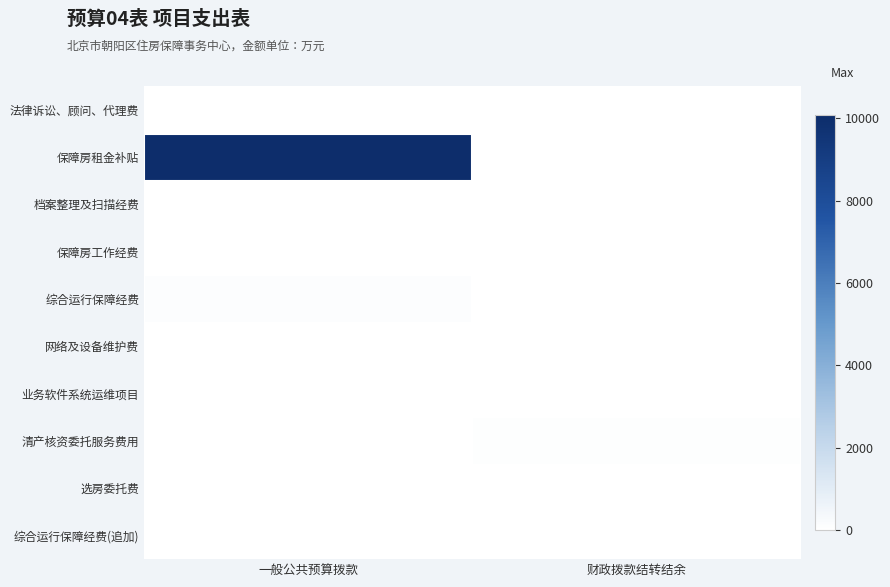

At how many categories does at least one series exceed 8153?

1